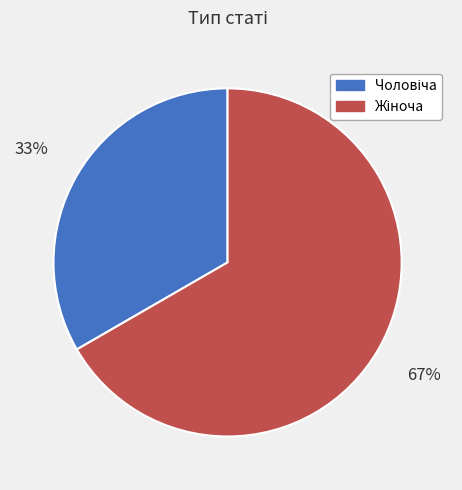

Does any single category account for the majority?

Yes